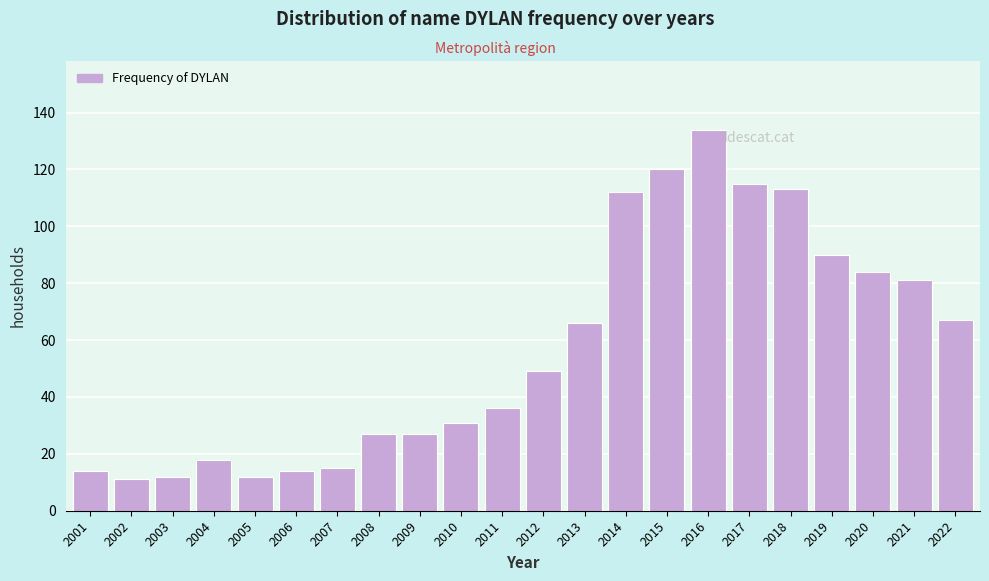

Reading right to left, extract all data points from this chart.

2022=67	2021=81	2020=84	2019=90	2018=113	2017=115	2016=134	2015=120	2014=112	2013=66	2012=49	2011=36	2010=31	2009=27	2008=27	2007=15	2006=14	2005=12	2004=18	2003=12	2002=11	2001=14